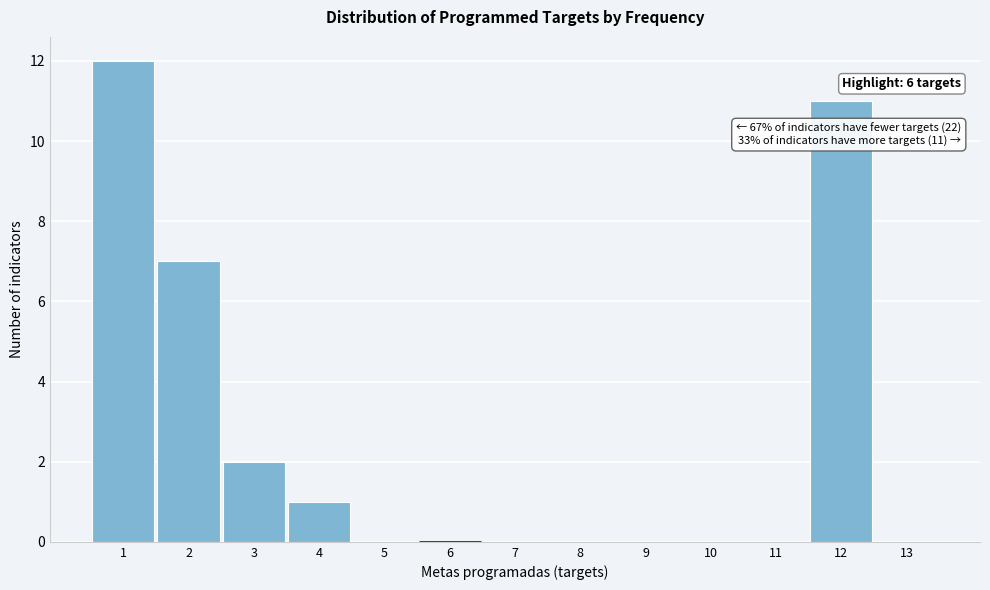

Which range on the x-axis has the tallest bar?

0.5 to 1.5